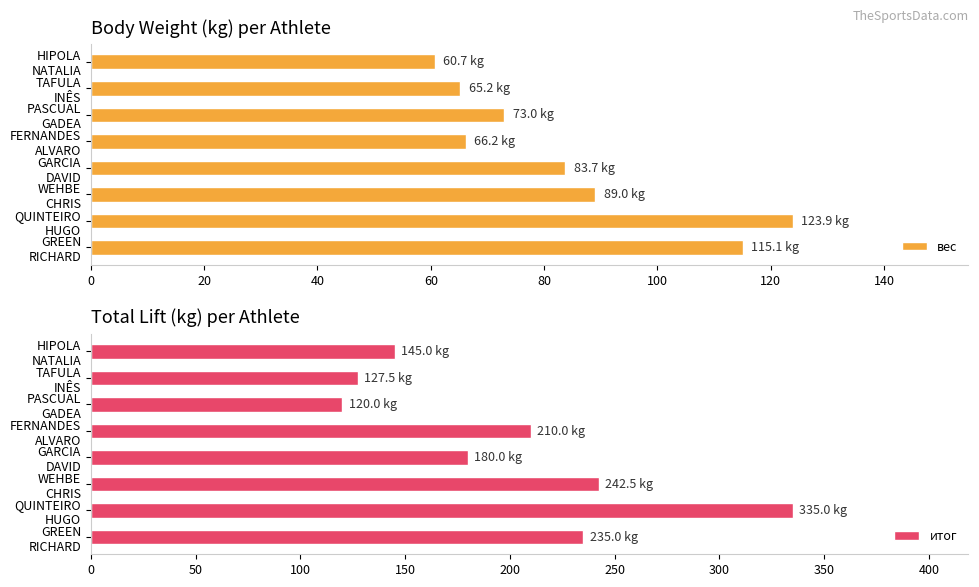

What is the minimum value for вес?

60.7